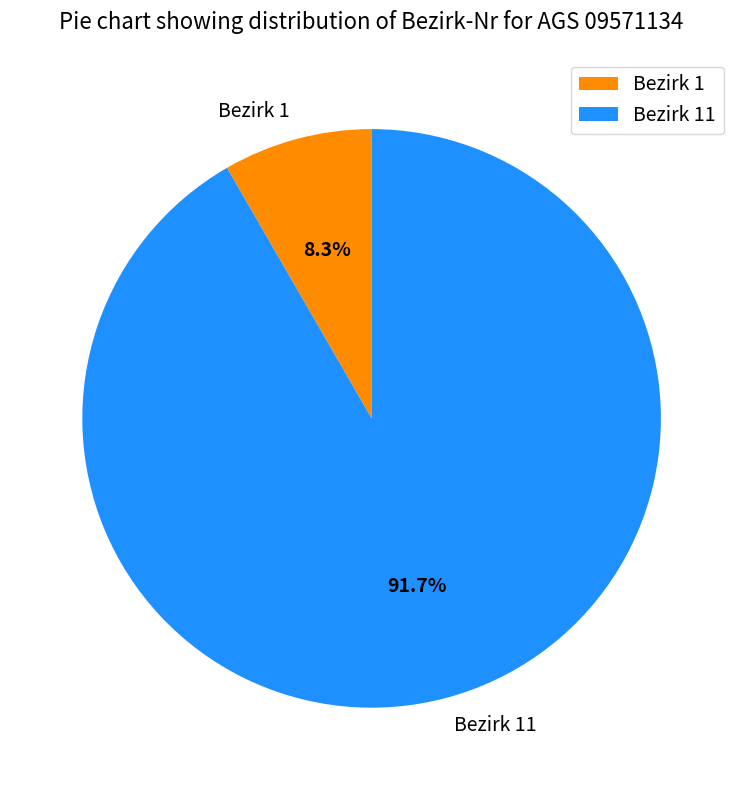

Is Bezirk 1 the majority of the pie?

No